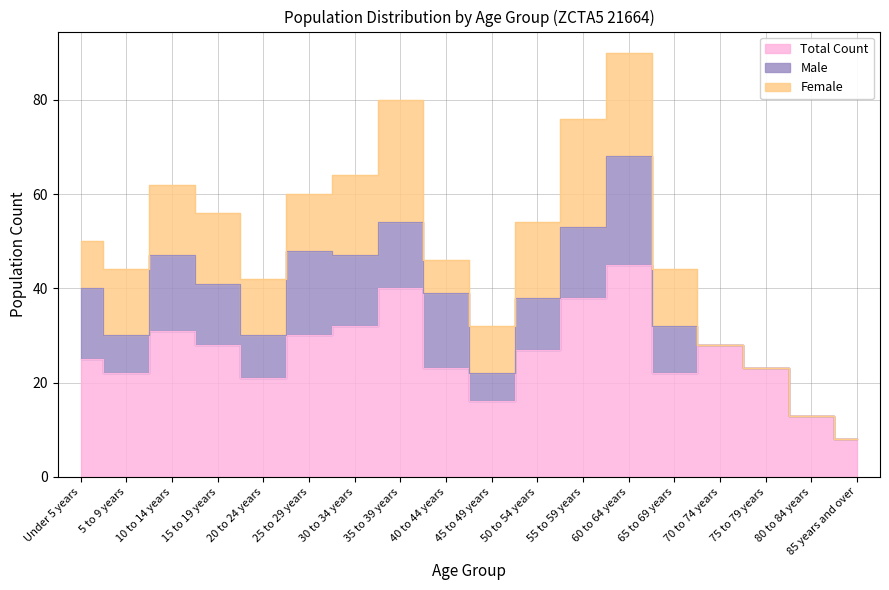

At which category does the chart reach its peak across all series?

60 to 64 years